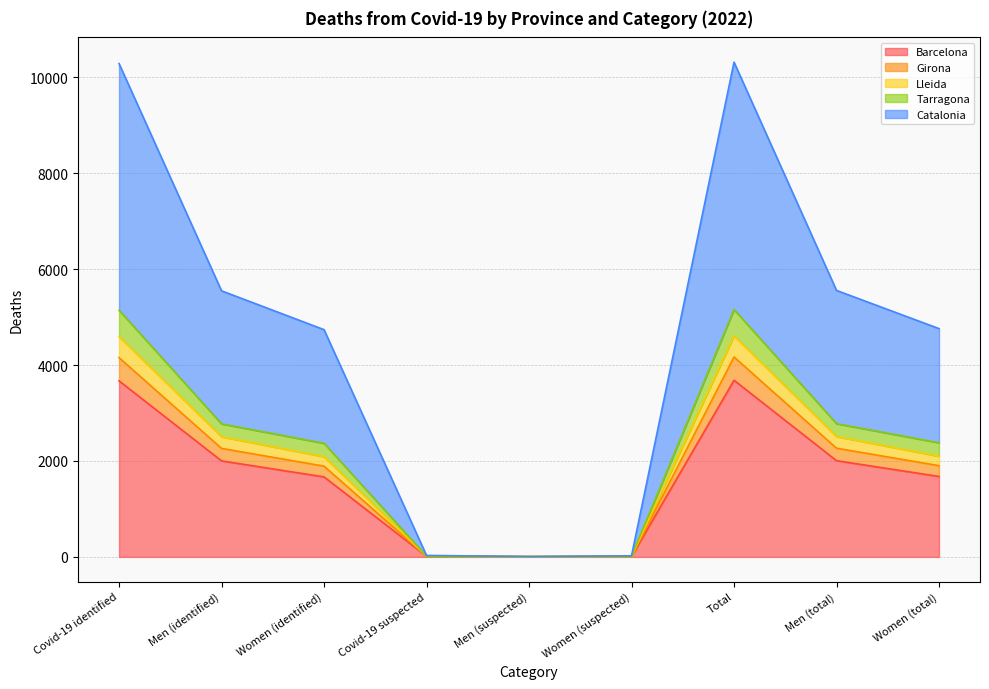

Where is the first local maximum for Girona?

Total